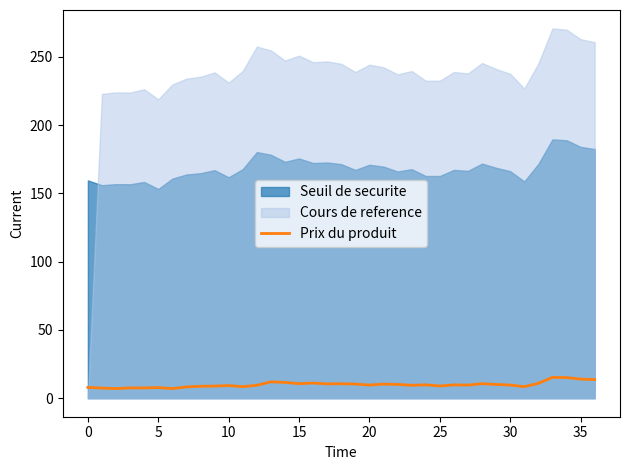

What is the highest value of the Prix du produit series?

15.3